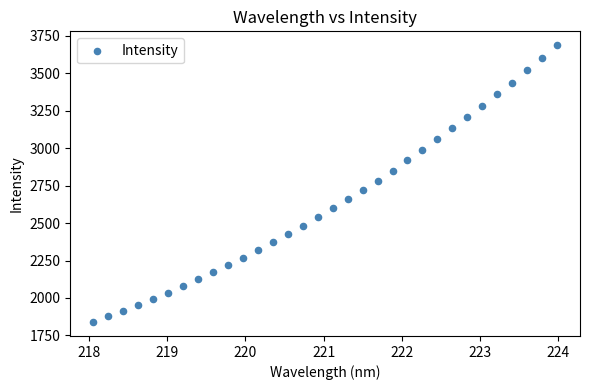

What Y value in the scatter plot is closest to 2762?

2782.8